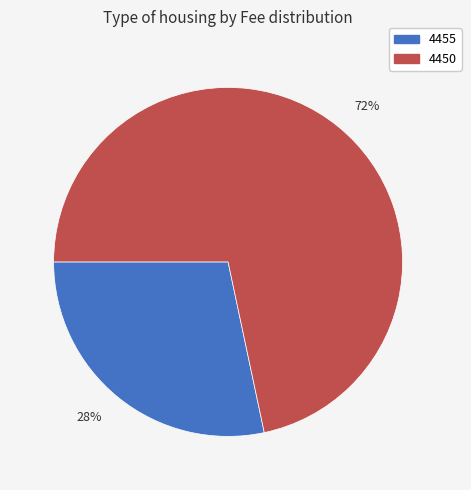

Which slice represents more than half of the pie?

72%